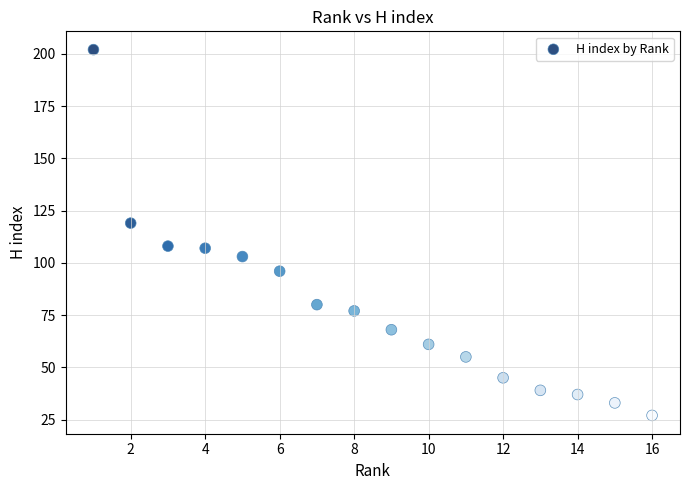

What is the range of X values (max minus min)?

15